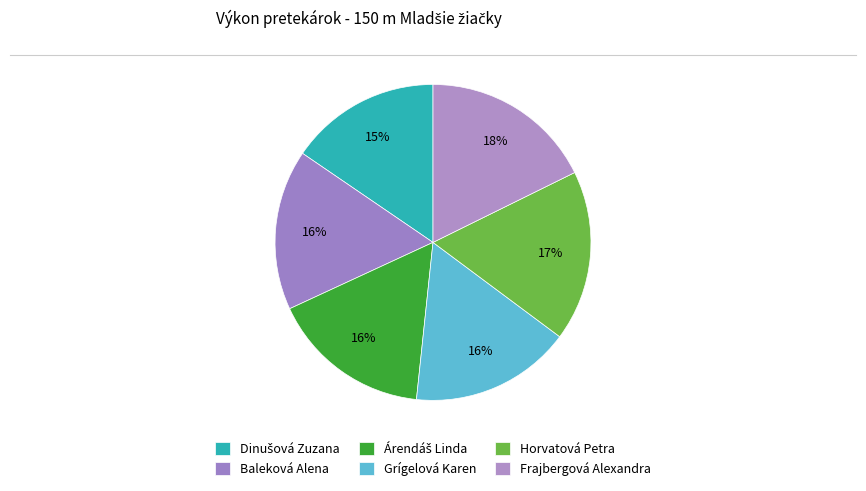

What is the largest slice in the pie chart?

Frajbergová Alexandra